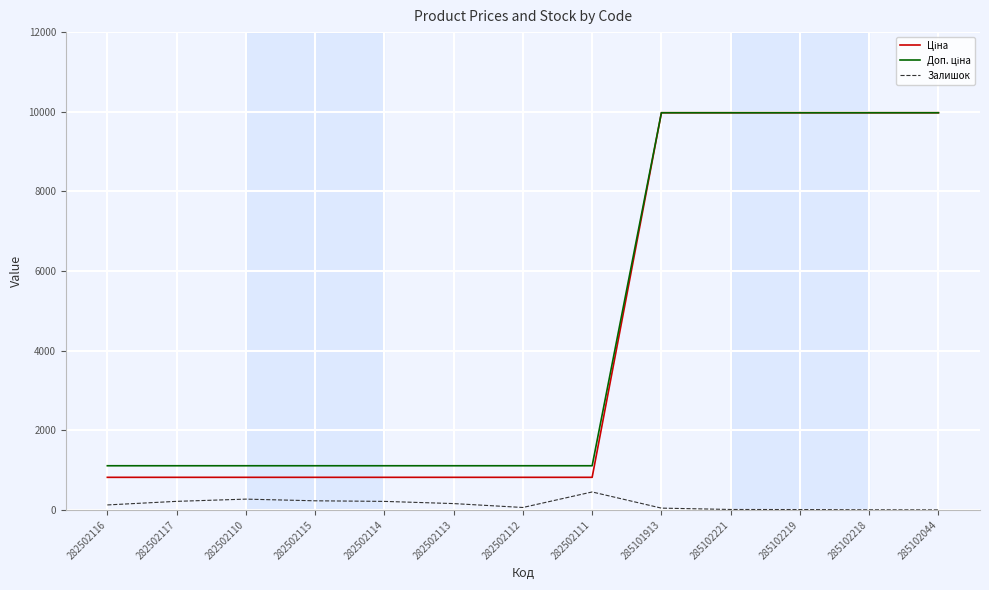

What is the greatest value displayed?

9975.0